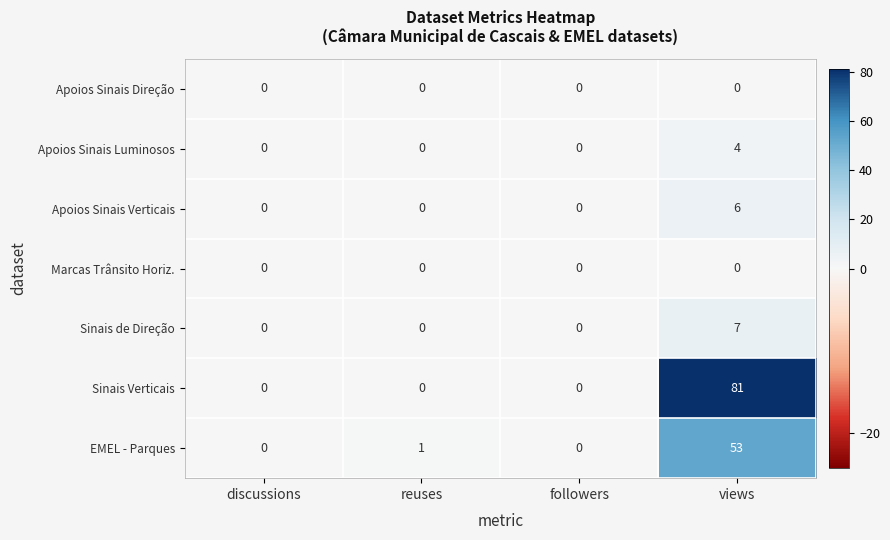

What is the maximum value shown in the chart?

81